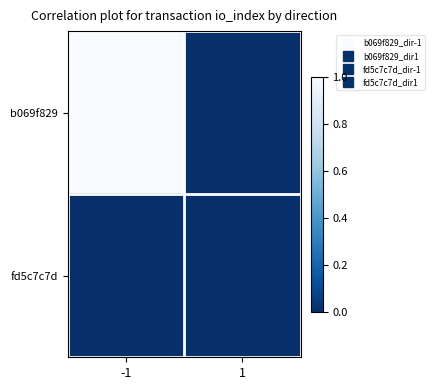

List the series in order of their peak value, lowest first.

fd5c7c7d, b069f829